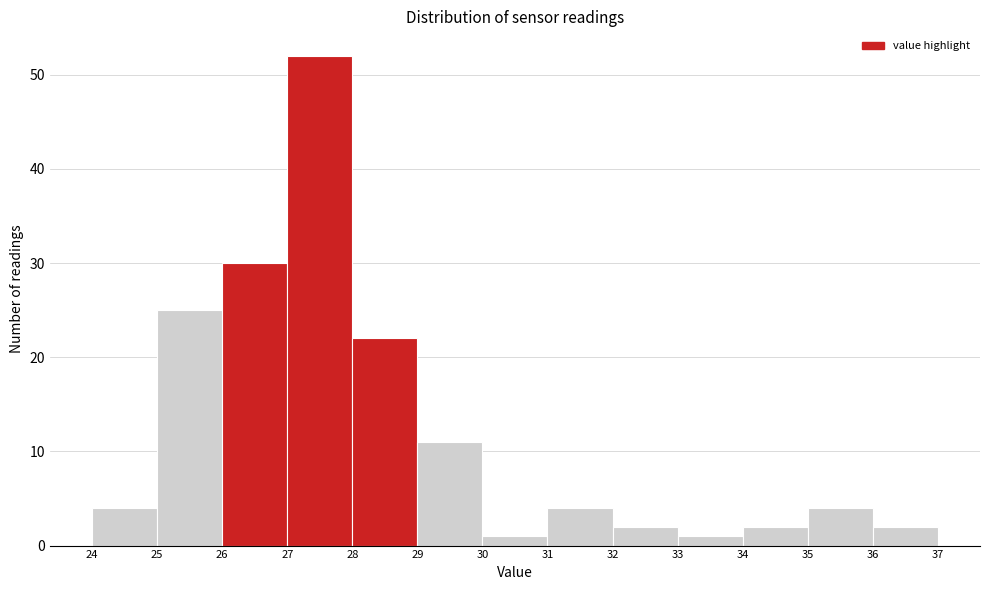

Reading left to right, transcribe this chart: for each bar, give the range it covers on the x-axis and its height. The values are not printed on the chart, so give them approximately, as read against the axis.

24 to 25: 4
25 to 26: 25
26 to 27: 30
27 to 28: 52
28 to 29: 22
29 to 30: 11
30 to 31: 1
31 to 32: 4
32 to 33: 2
33 to 34: 1
34 to 35: 2
35 to 36: 4
36 to 37: 2